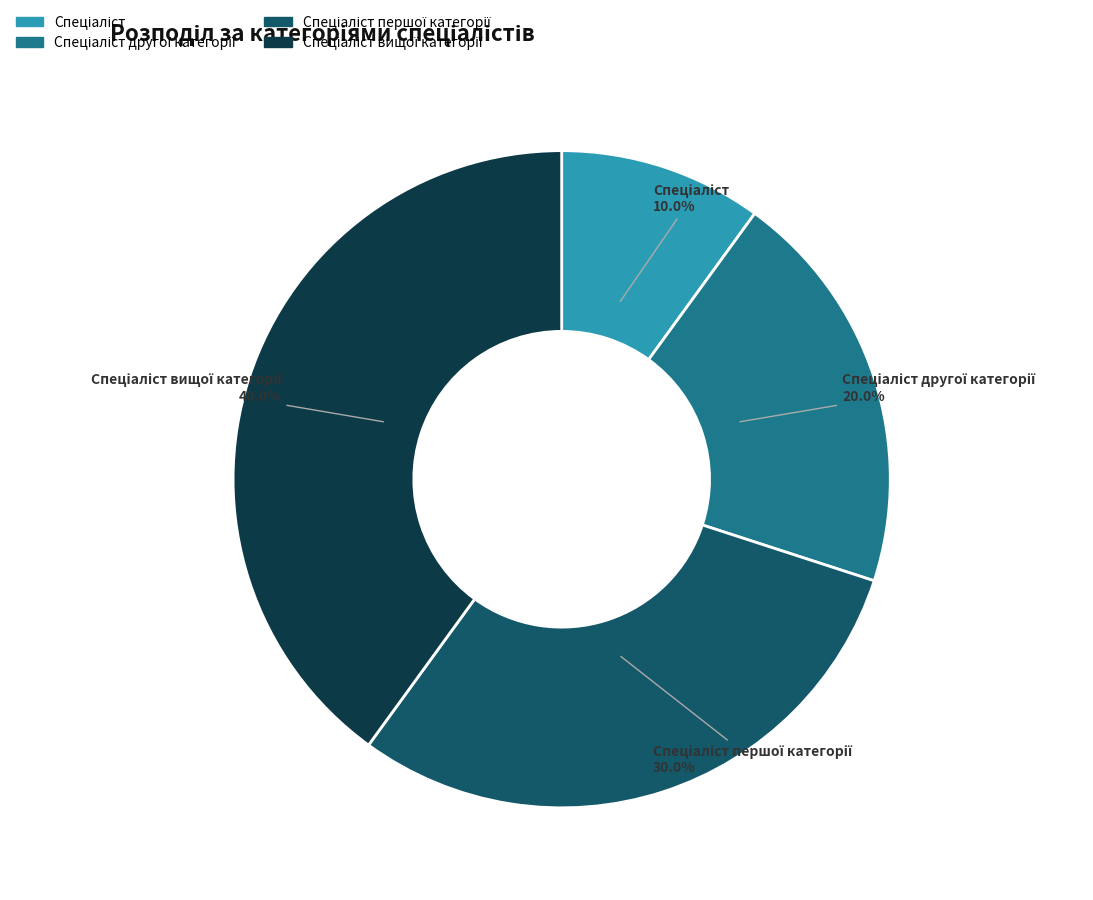

How many segments does this pie chart have?

4